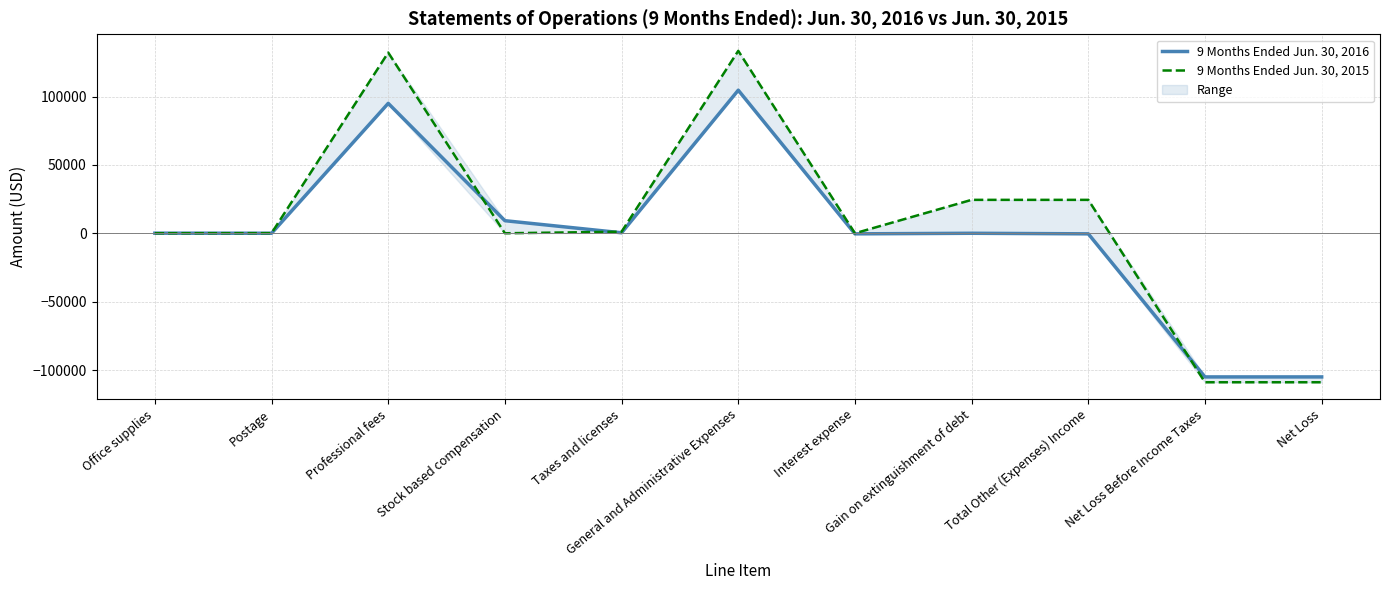

What is the sum of all 9 Months Ended Jun. 30, 2015 values?

97740